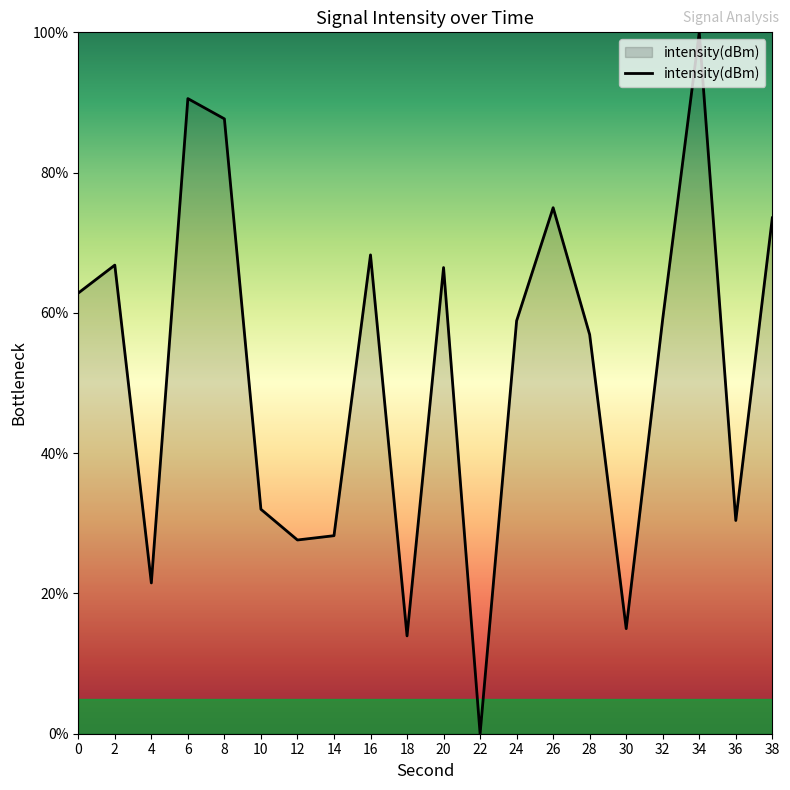

What is the difference between the values at 18 and 24?

44.9